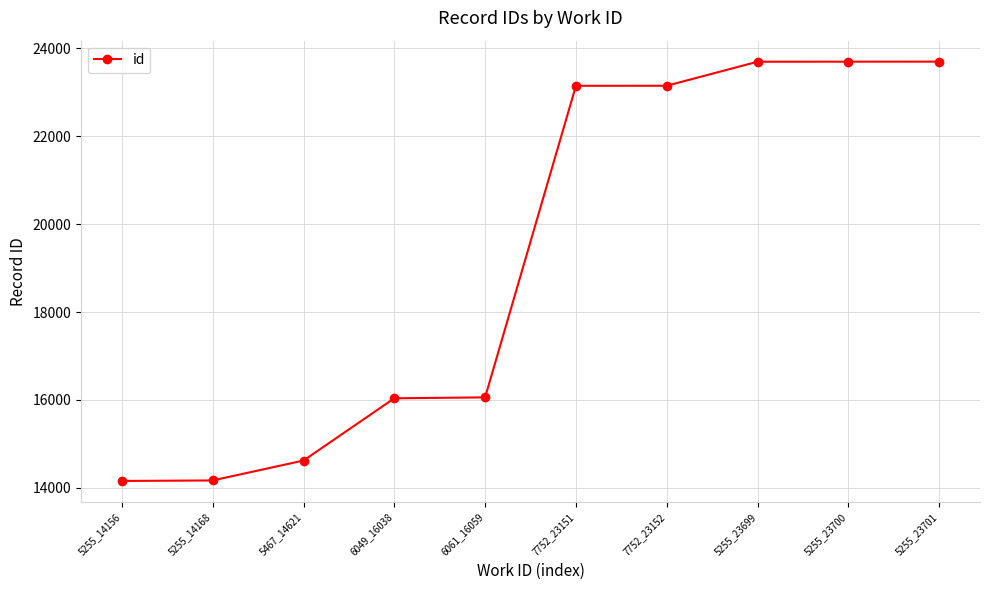

Is this an area chart (filled region under the line)?

No